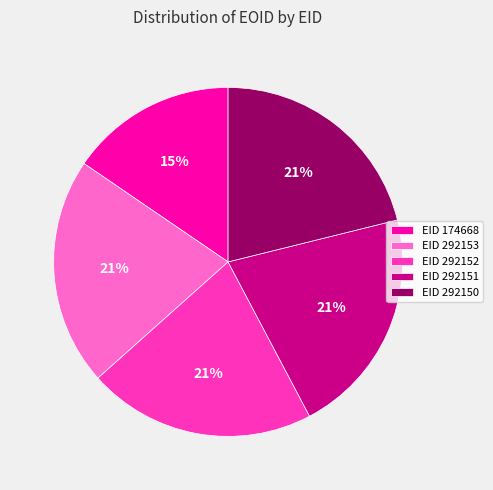

To the nearest percent, what percentage of the pie is EID 292150?

21%